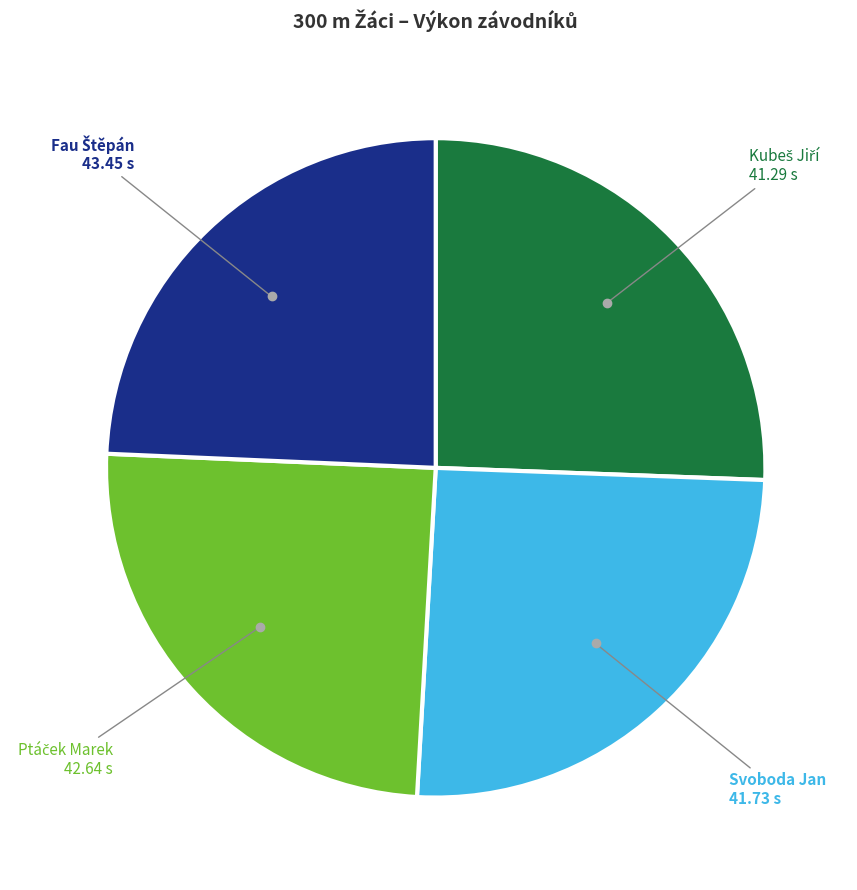

True or false: Svoboda Jan accounts for 25% of the total.

True